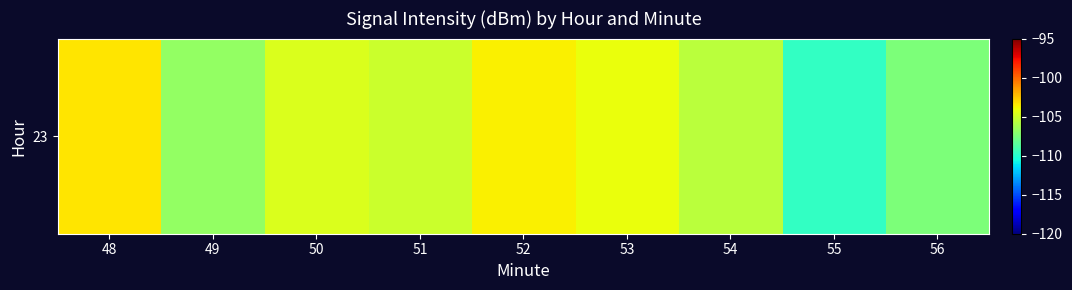

Reading right to left, what are all the values shown in this chart?

-107.5	-109.7	-105.6	-104.2	-103.7	-105.1	-104.6	-106.7	-103.3